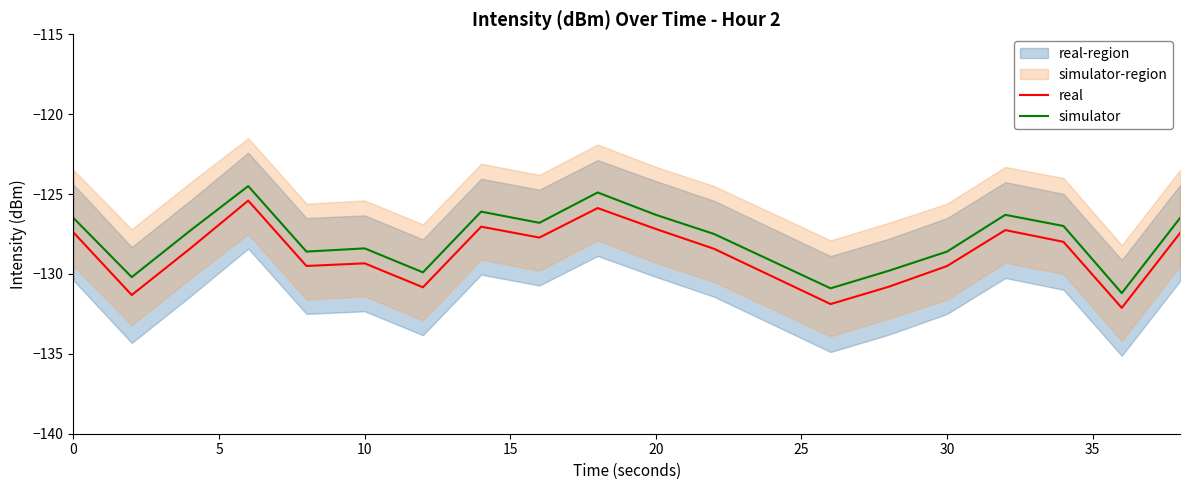

True or false: simulator has more than 0 points higher than both neighbors.

True